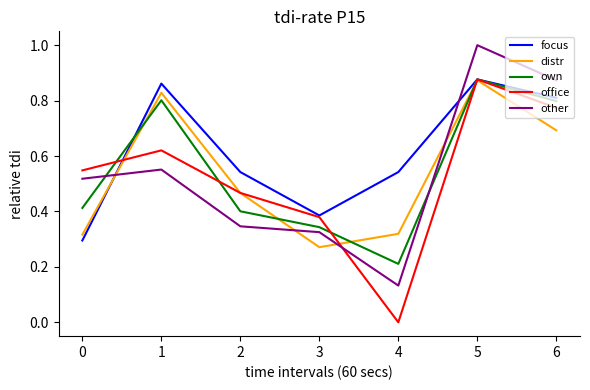

Where is the first local maximum for distr?

1